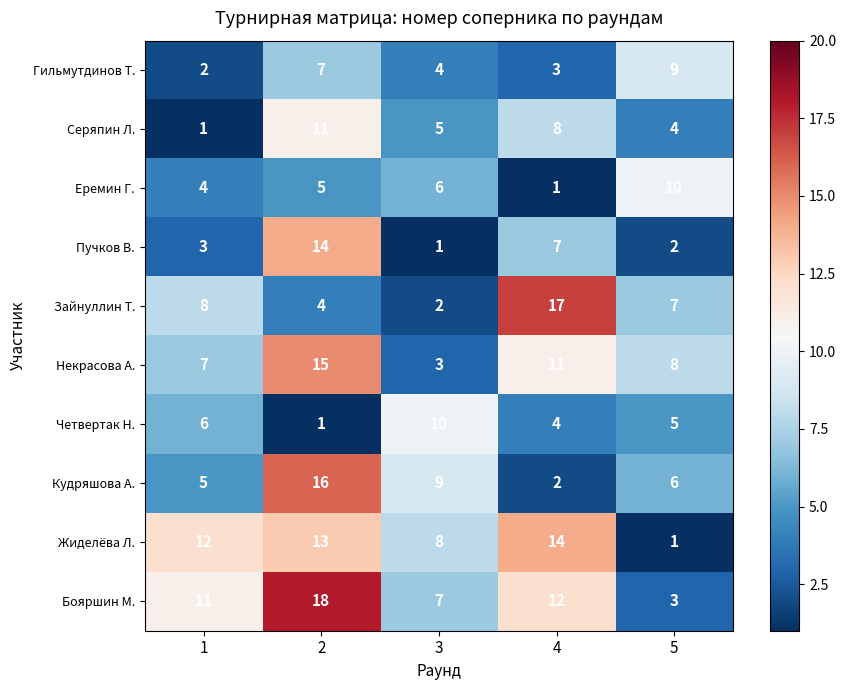

At how many categories does at least one series exceed 5?

5